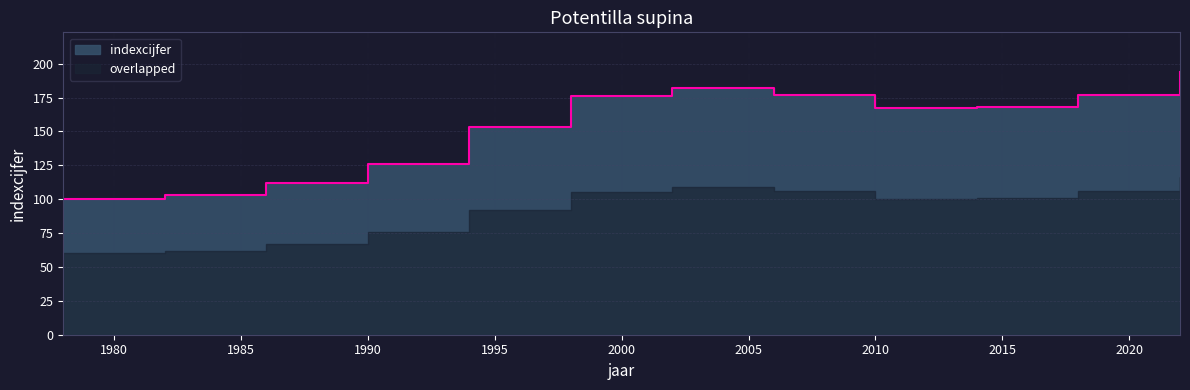

What is the average value?

153